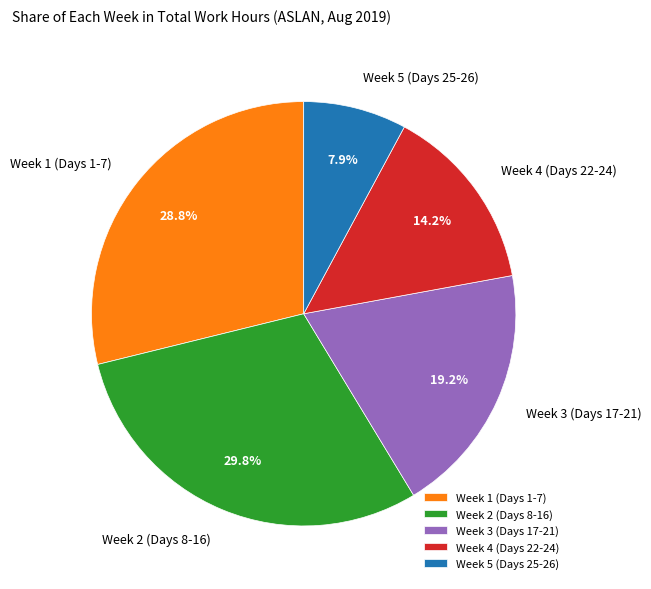

What is the total percentage of Week 3 (Days 17-21) and Week 2 (Days 8-16)?

49.0%